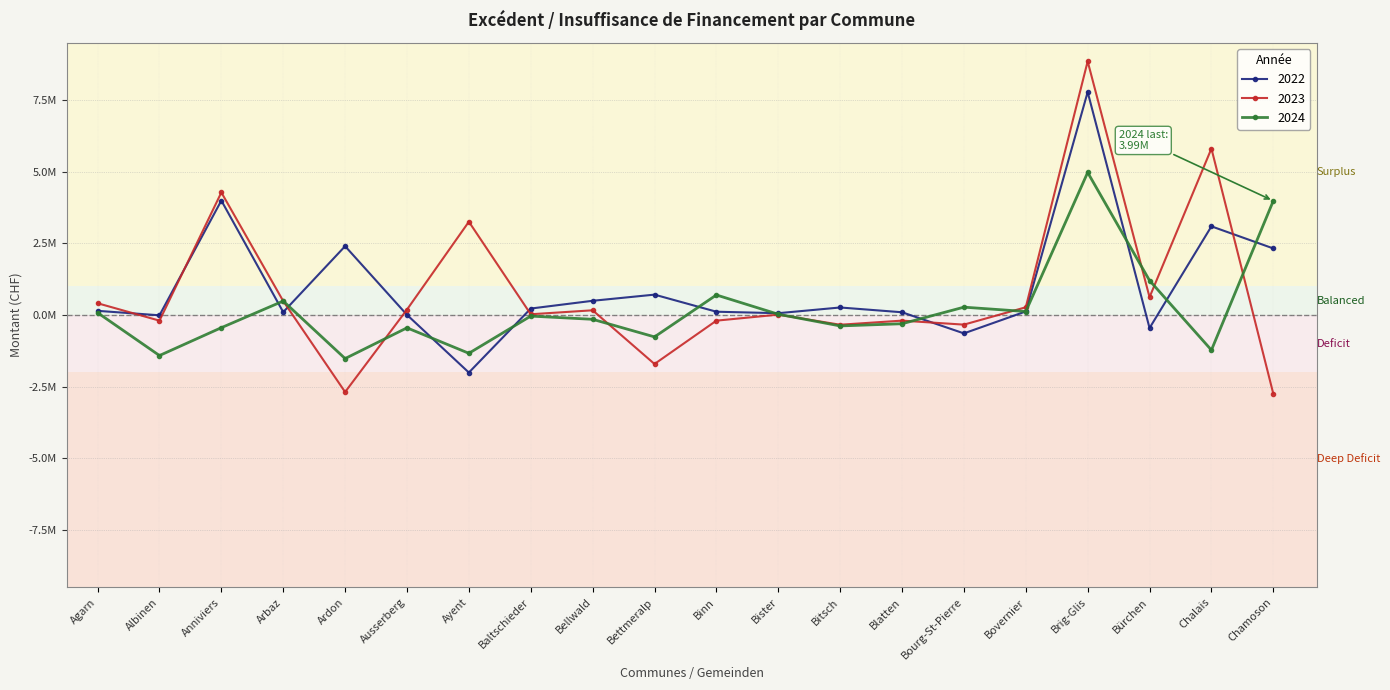

The 2022 series shows -569960.3 at Ayent. True or false?

False